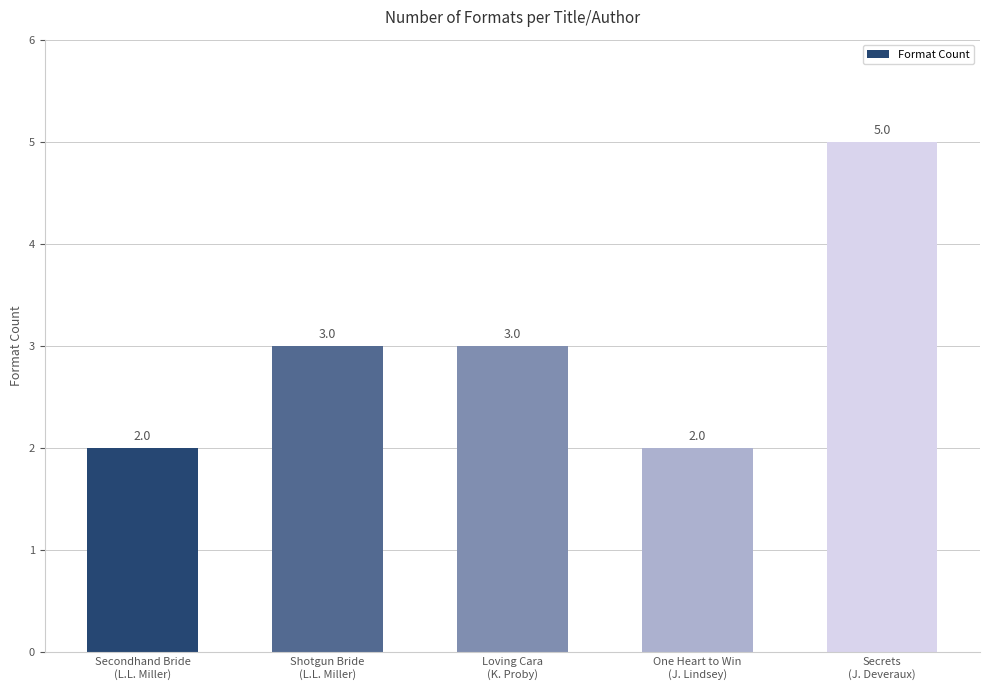

What position from the left is Shotgun Bride
(L.L. Miller)?

2